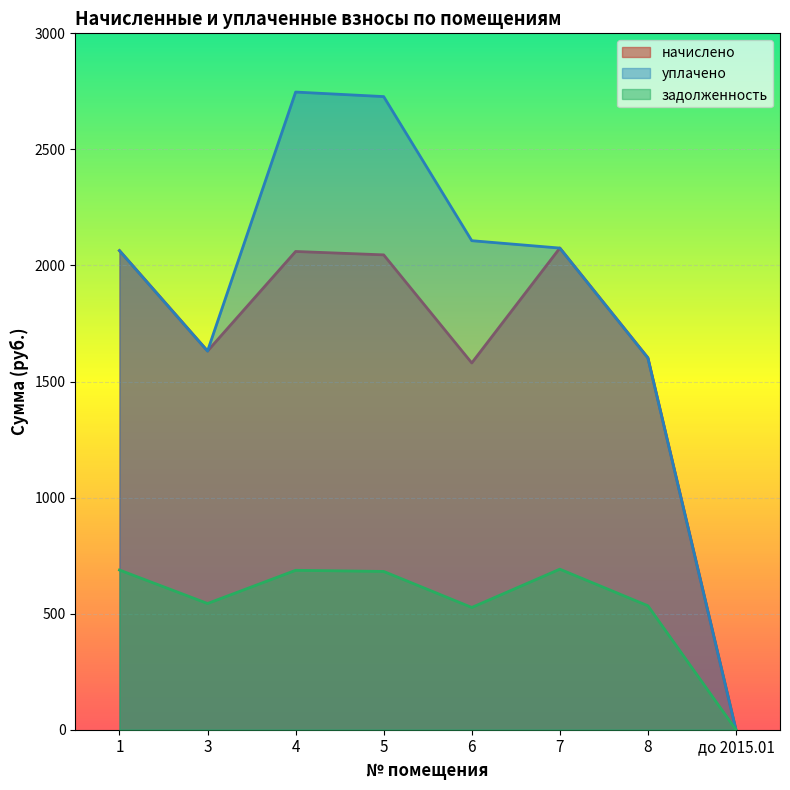

Is it true that начислено equals 1428.2 at 5?

False